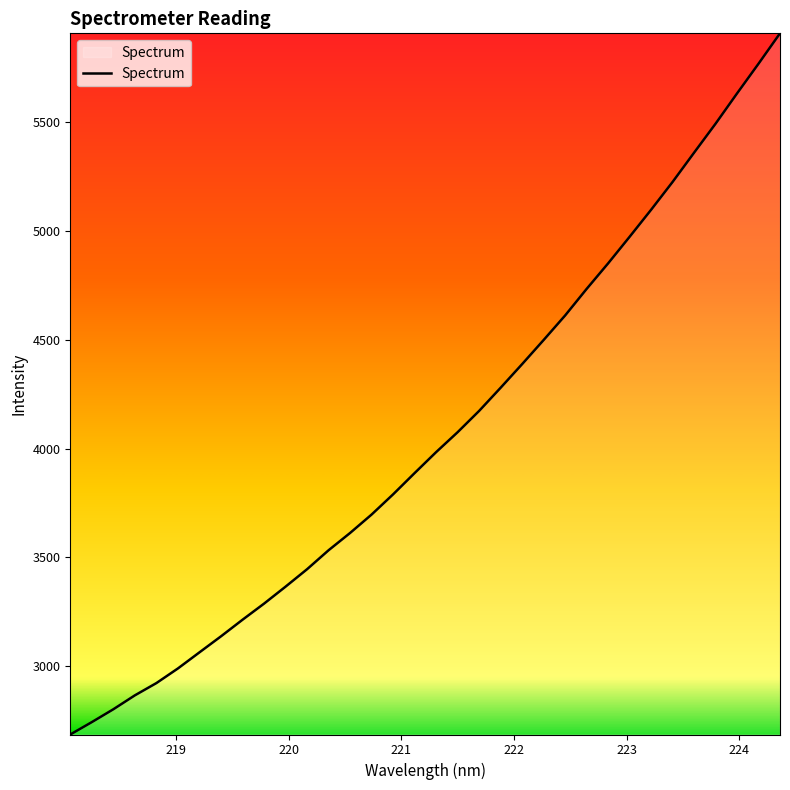

What is the difference between the maximum and minimum values?

3223.4